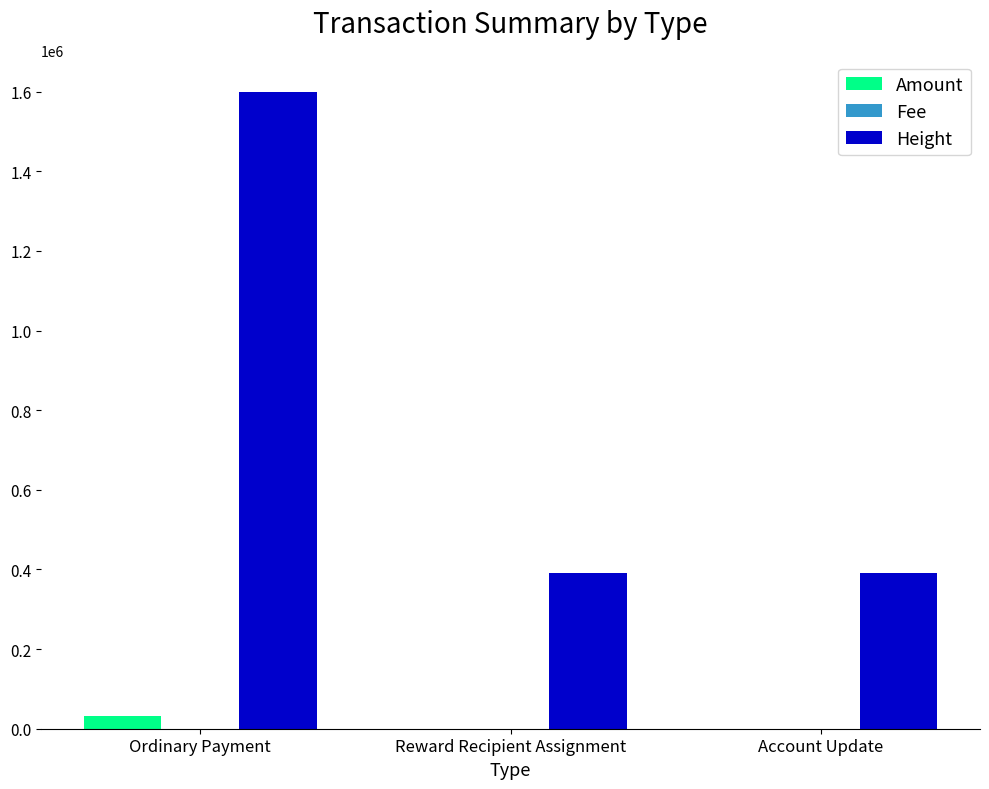

Is it true that Height equals 251743.3 at Reward Recipient Assignment?

False